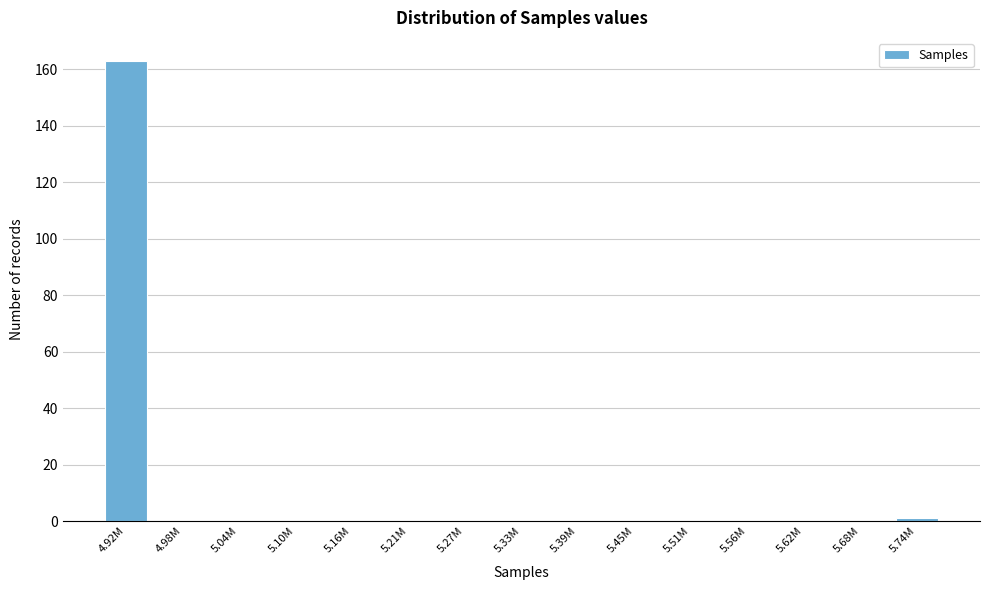

Reading left to right, what are all the values shown in this chart?

4.92M=163	4.98M=0	5.04M=0	5.10M=0	5.16M=0	5.21M=0	5.27M=0	5.33M=0	5.39M=0	5.45M=0	5.51M=0	5.56M=0	5.62M=0	5.68M=0	5.74M=1